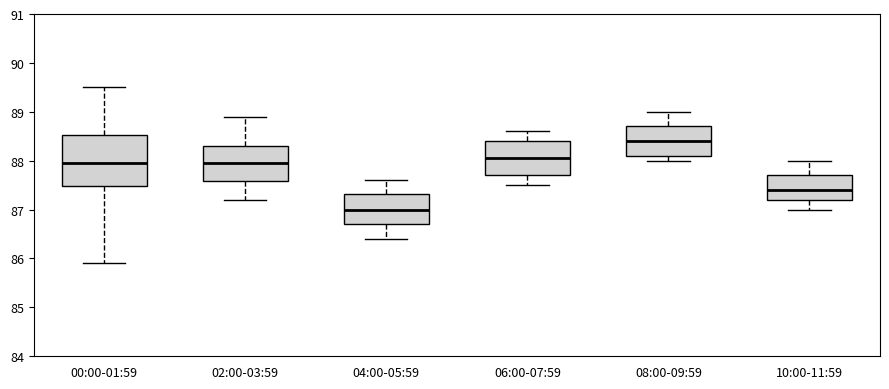

Comparing the boxes themselves (not the whiskers), which one is the tallest?

00:00-01:59